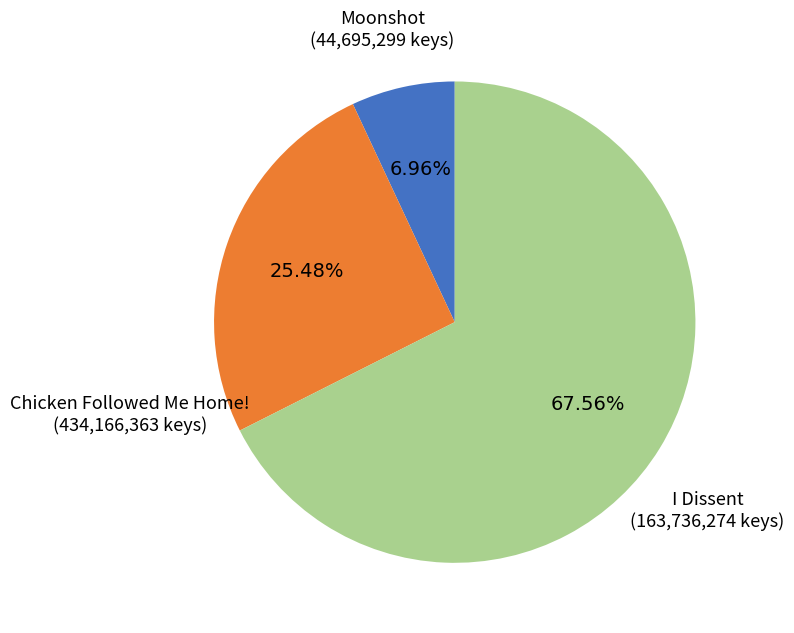

Is it true that Moonshot is 7% of the pie?

True